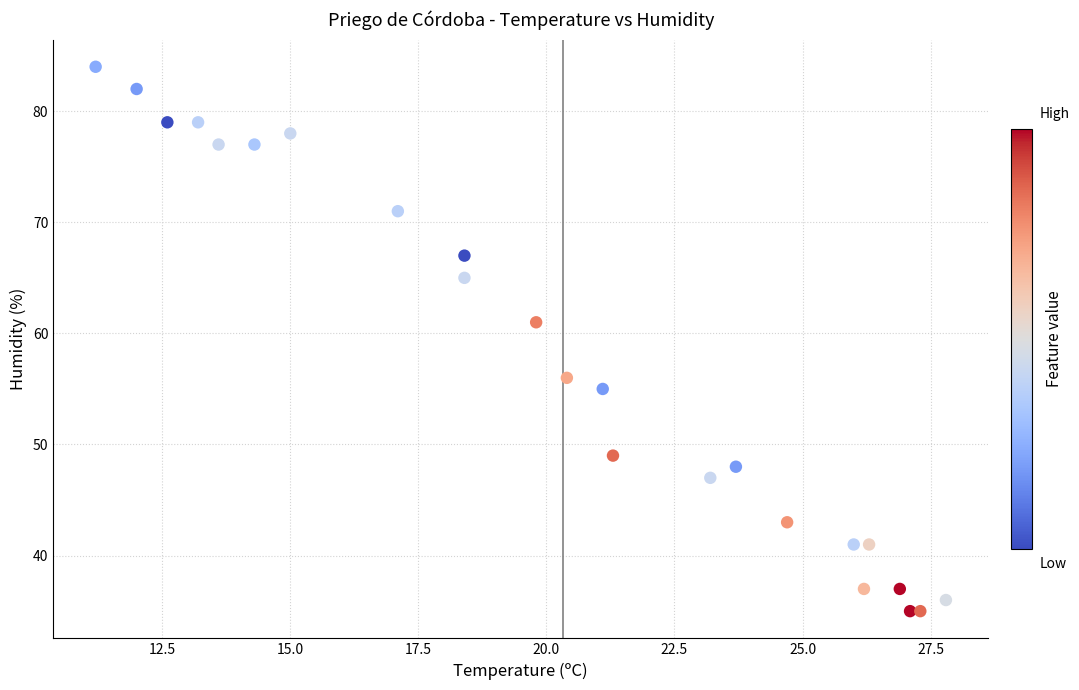

What Y value in the scatter plot is closest to 59?

61